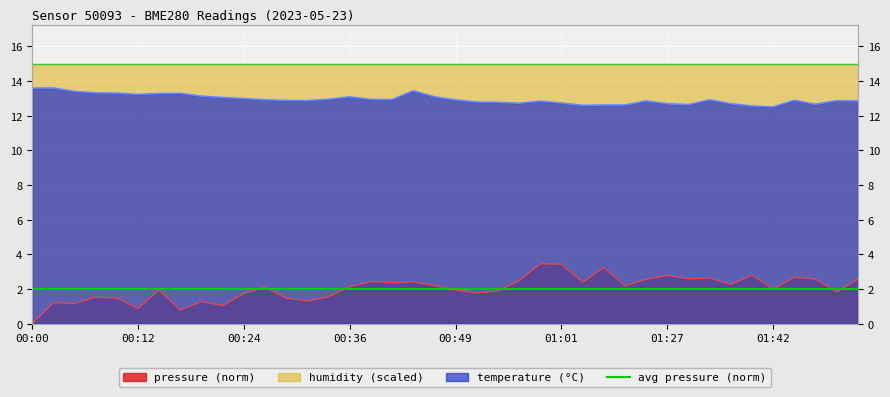

Which has a higher value, 00:22 or 01:09?

01:09